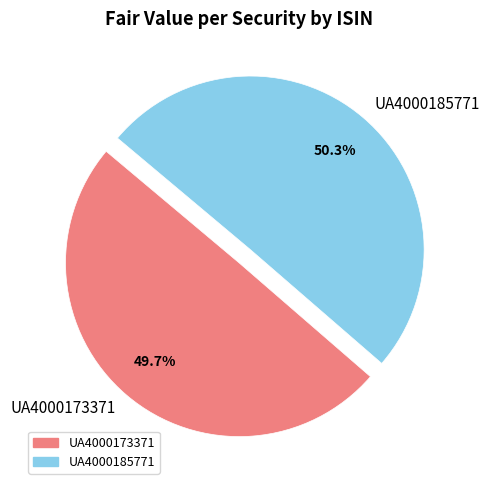

Which category accounts for the majority?

UA4000185771